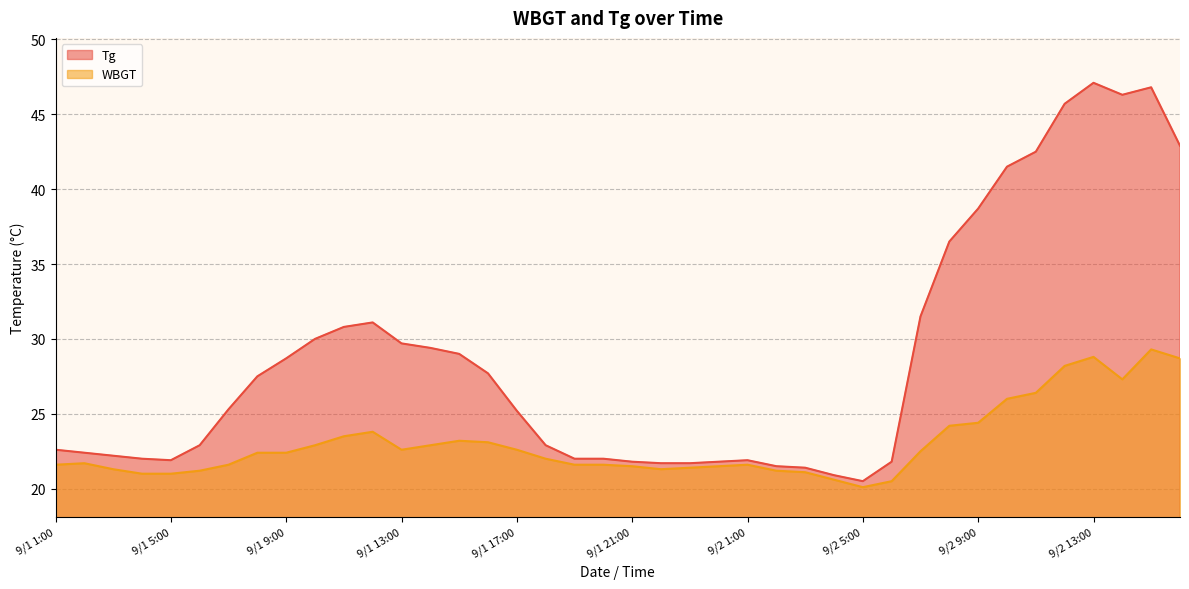

What is the total value across all series at 9/1 15:00?

52.2